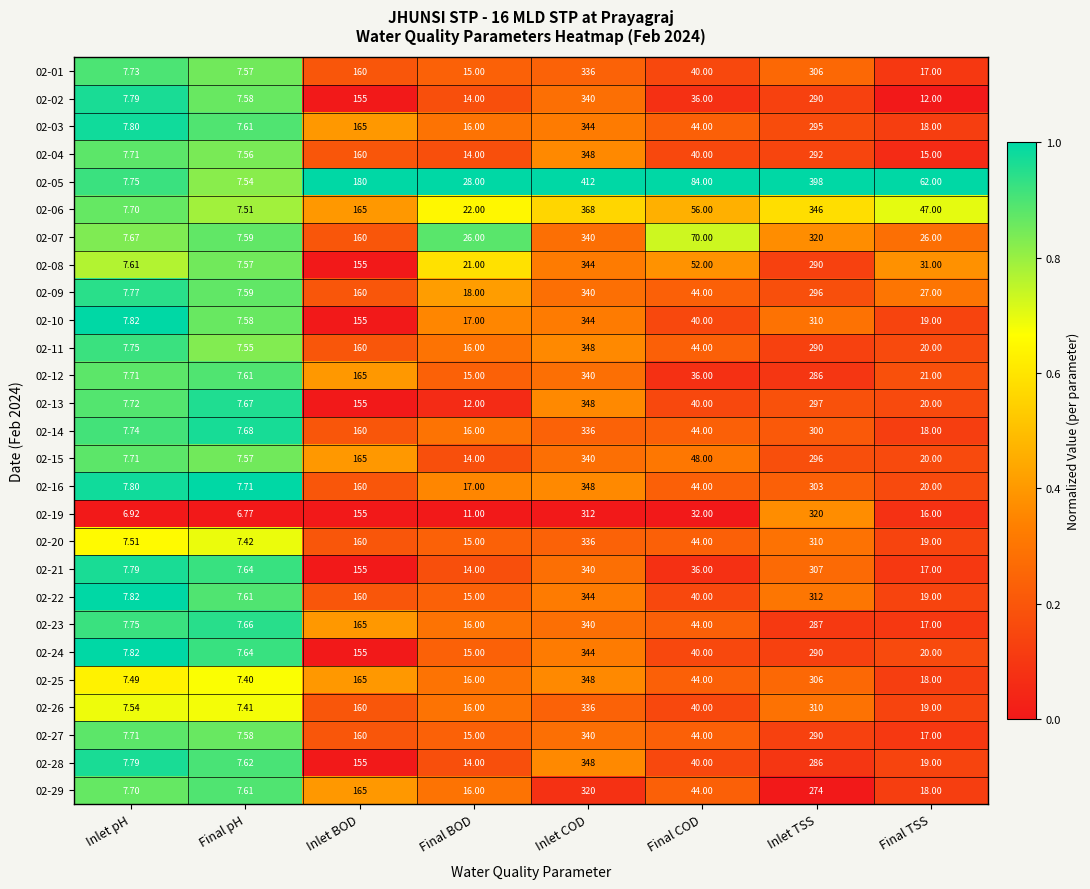

Which series has the widest spread of values?

02-05